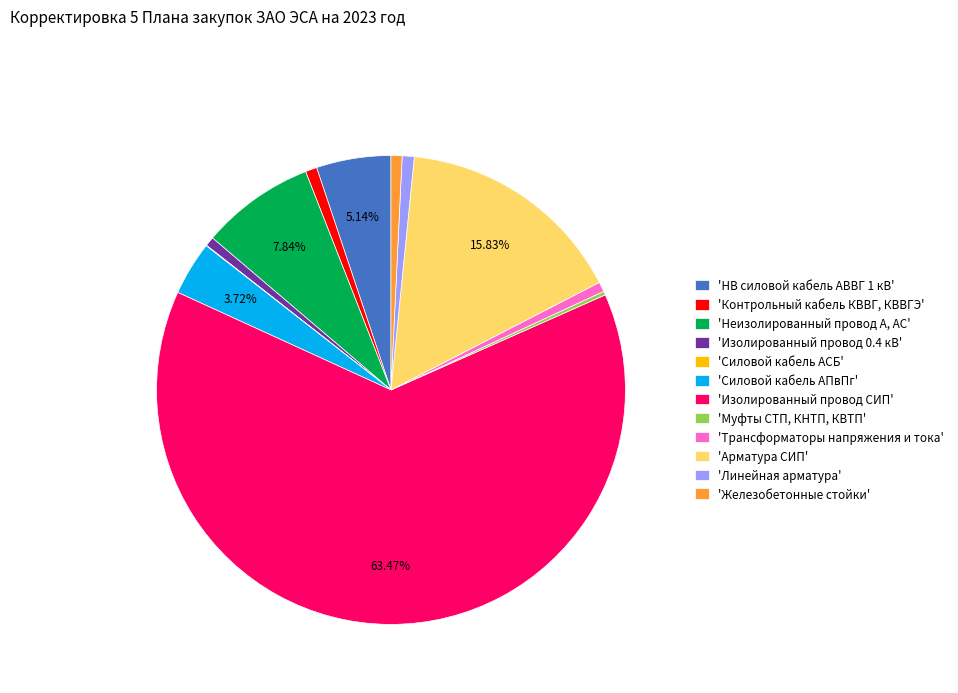

Between 'Контрольный кабель КВВГ, КВВГЭ' and 'НВ силовой кабель АВВГ 1 кВ', which is larger?

'НВ силовой кабель АВВГ 1 кВ'